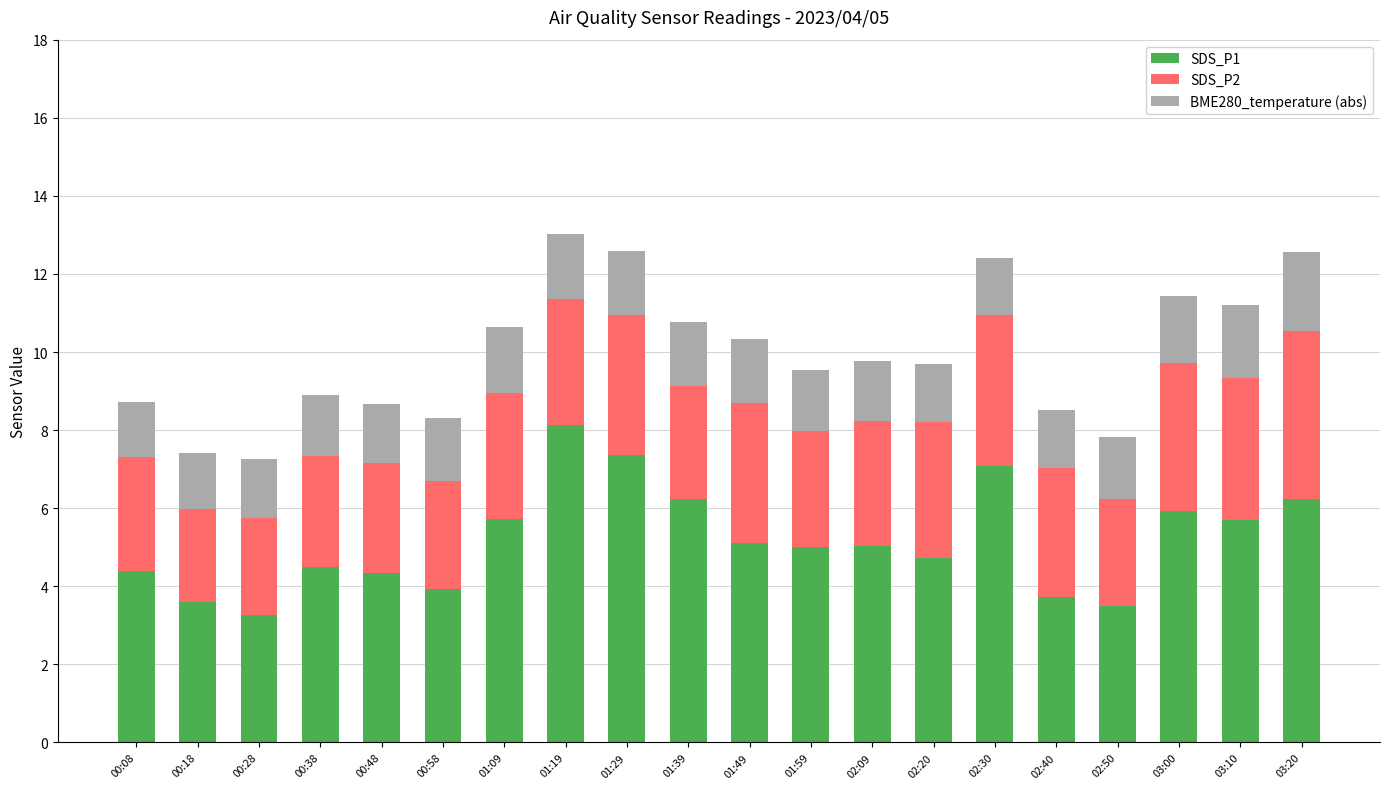

What is the average value of the SDS_P1 series?

5.2